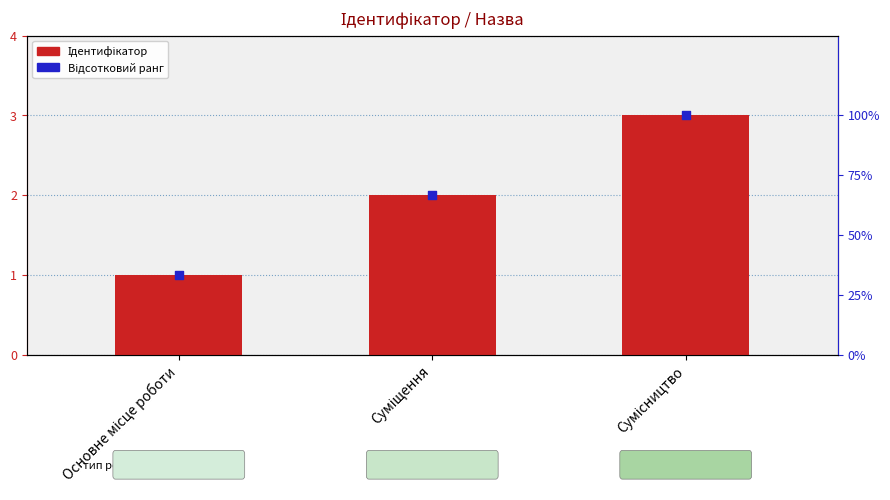

At how many categories does at least one series exceed 58?

2